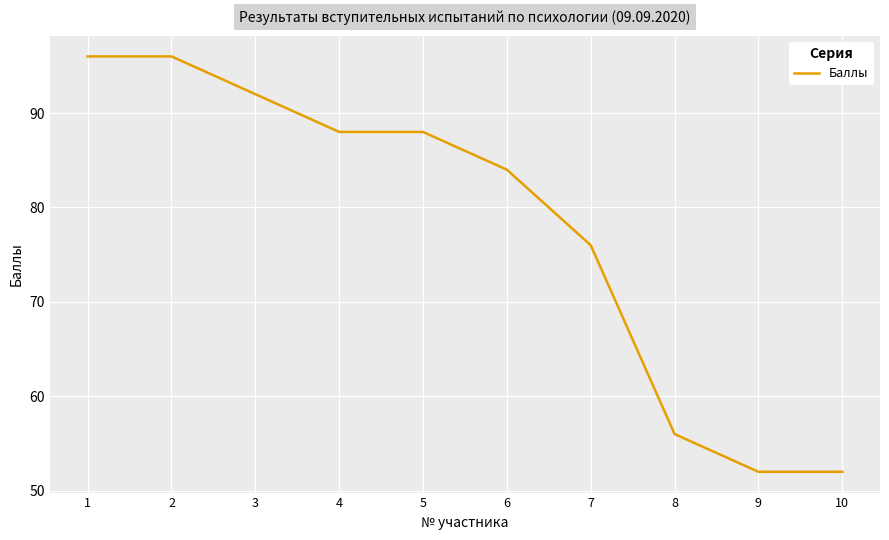

Does the chart have visible grid lines?

Yes